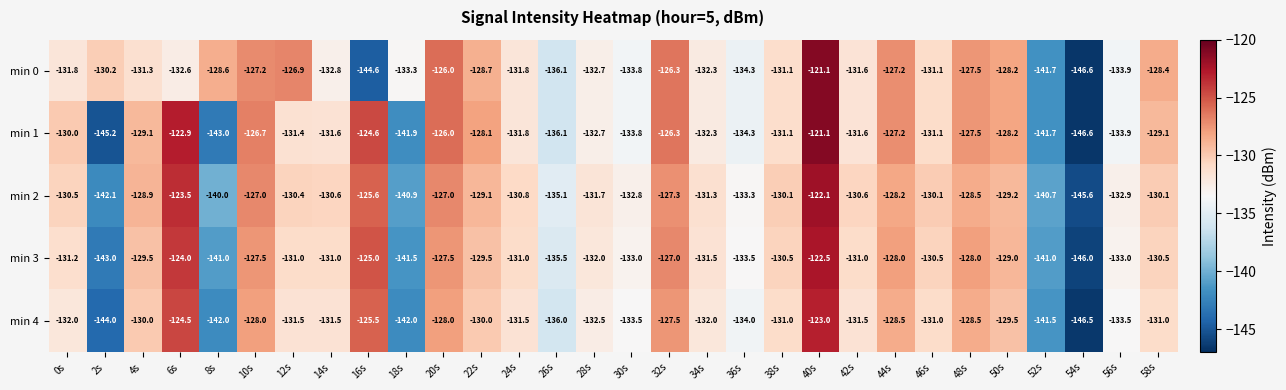

At which label is min 2 closest to -133?

56s